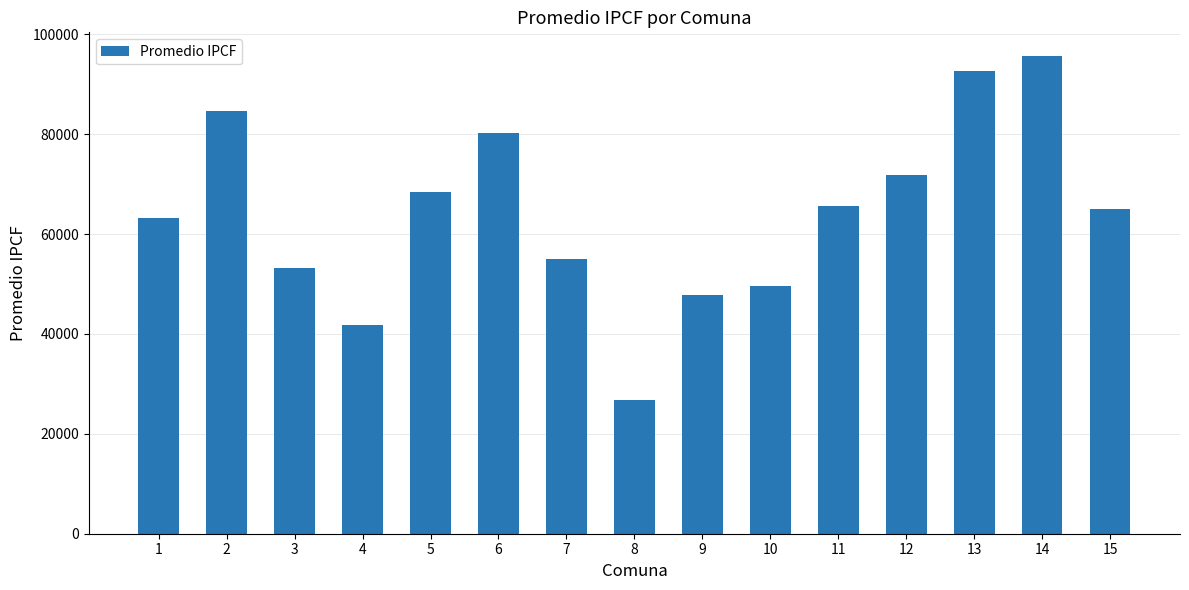

Reading right to left, list all the values displayed in this chart.

15=65109	14=95606	13=92593	12=71855	11=65655	10=49675	9=47883	8=26812	7=55047	6=80295	5=68335	4=41859	3=53223	2=84711	1=63275